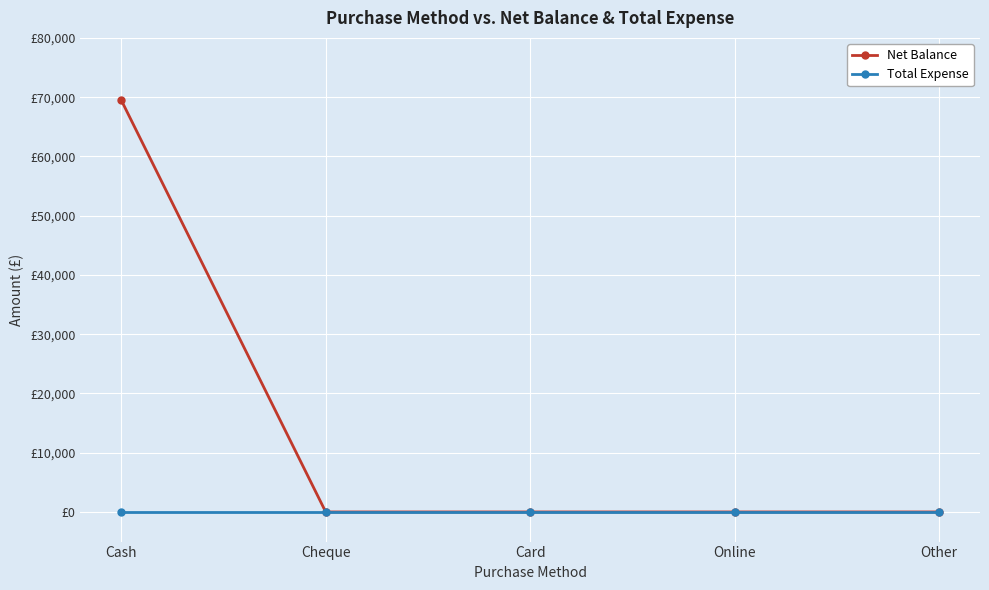

Which series has the largest range (max minus min)?

Net Balance